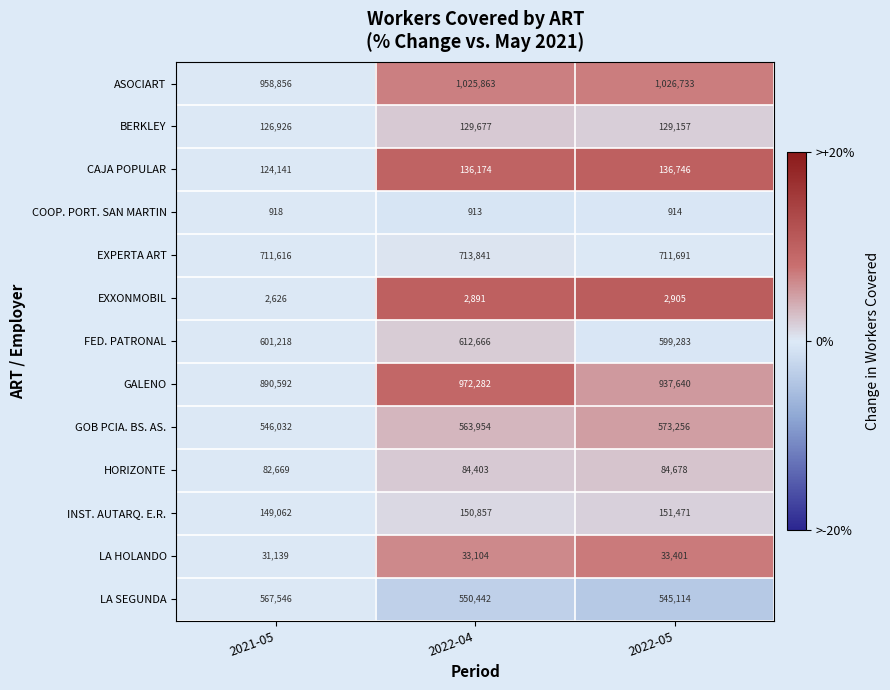

Rank the series at 2022-04 from lowest to highest value.

COOP. PORT. SAN MARTIN, EXXONMOBIL, LA HOLANDO, HORIZONTE, BERKLEY, CAJA POPULAR, INST. AUTARQ. E.R., LA SEGUNDA, GOB PCIA. BS. AS., FED. PATRONAL, EXPERTA ART, GALENO, ASOCIART